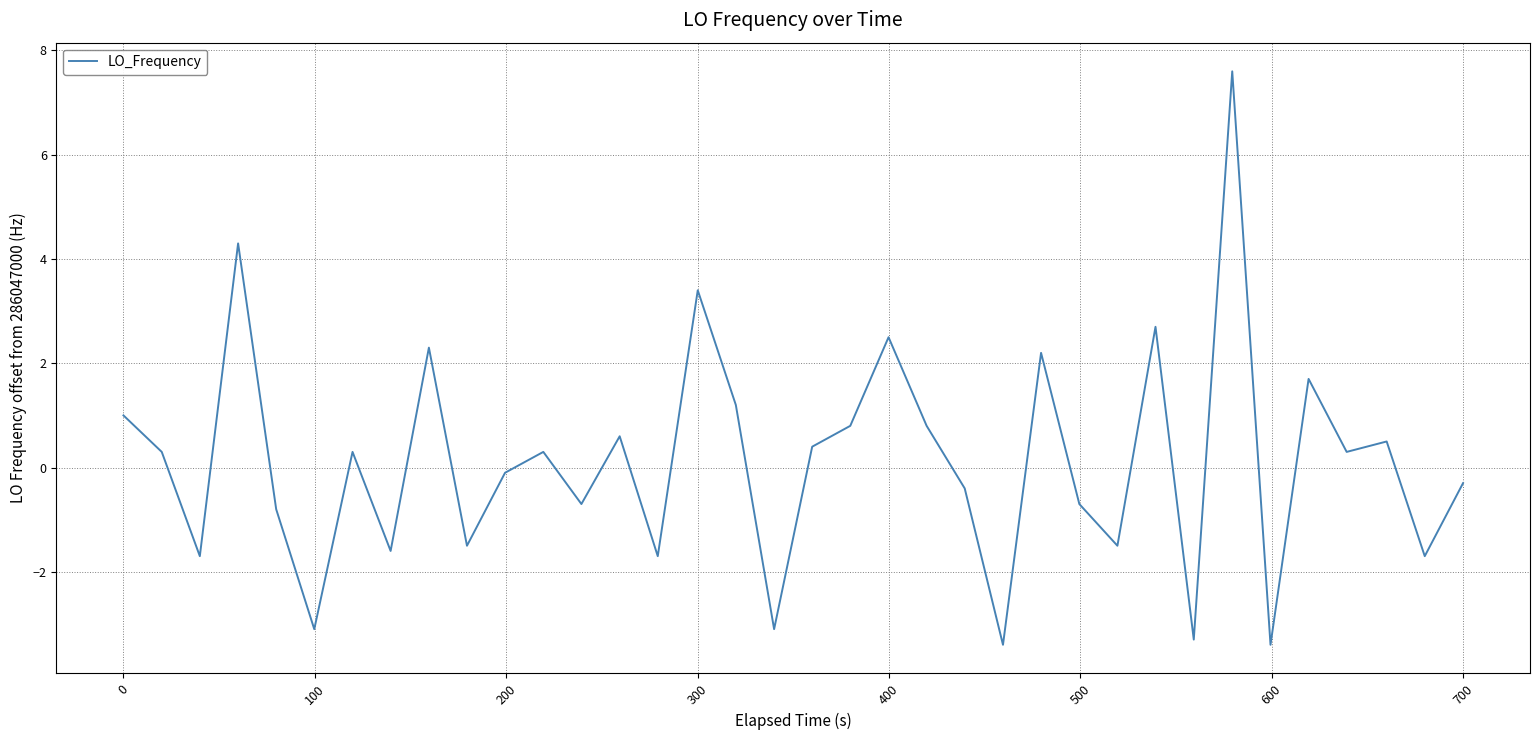

What is the greatest value displayed?

7.6